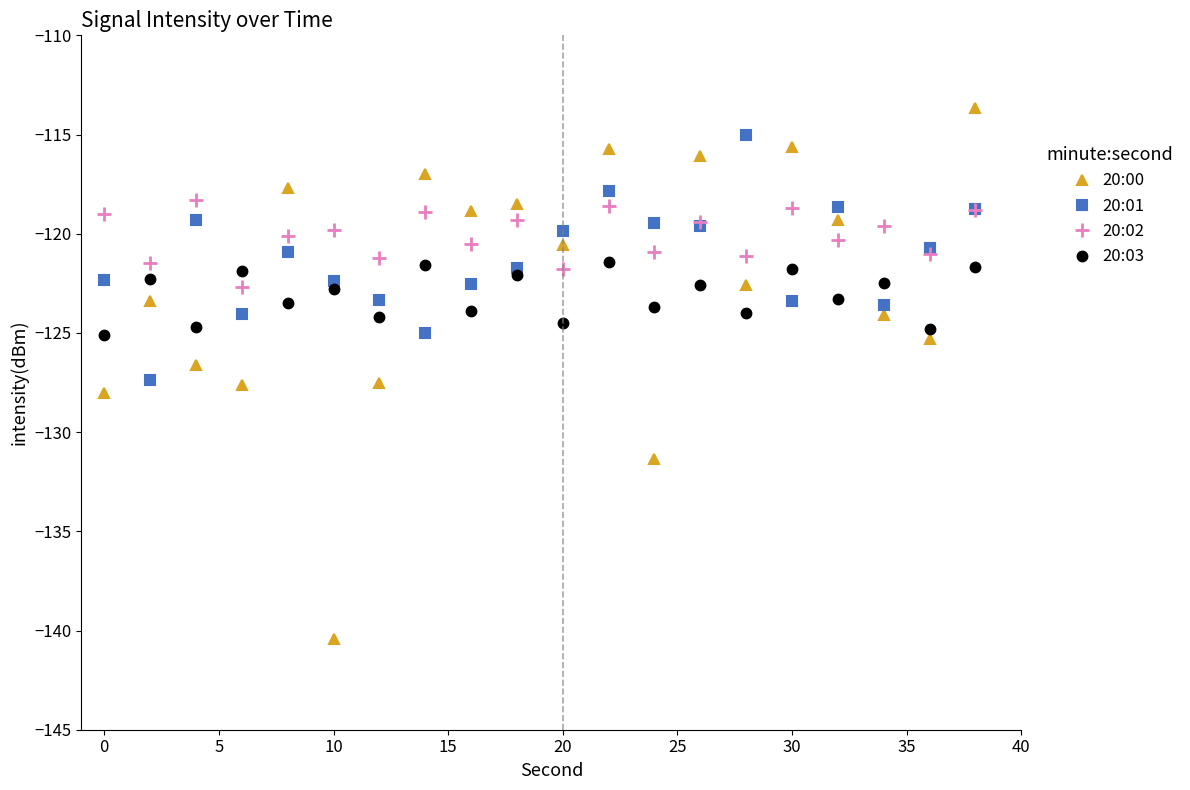

True or false: 20:03 has more than 0 points higher than both neighbors.

True